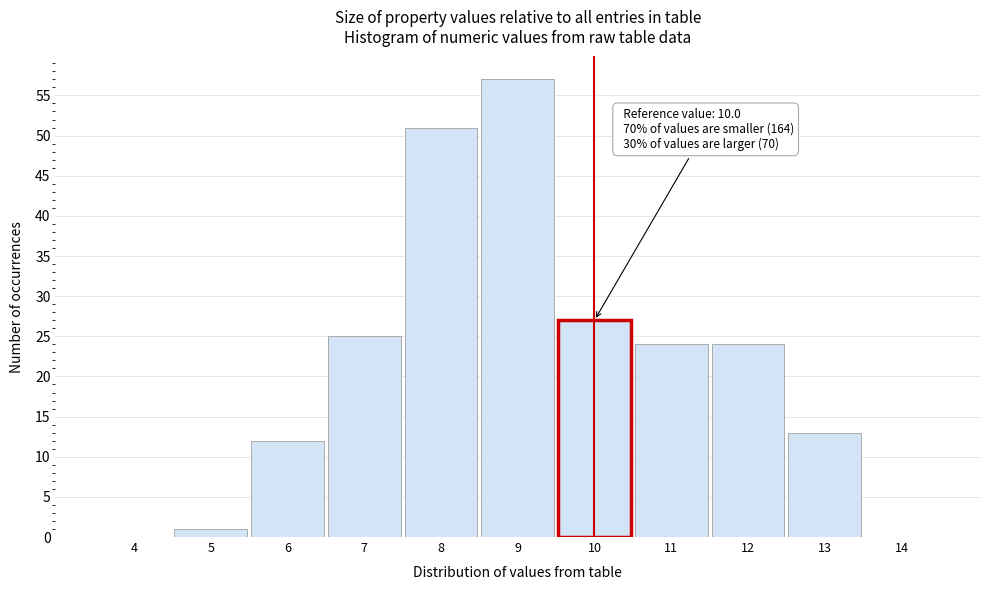

Which range on the x-axis has the tallest bar?

8.5 to 9.5